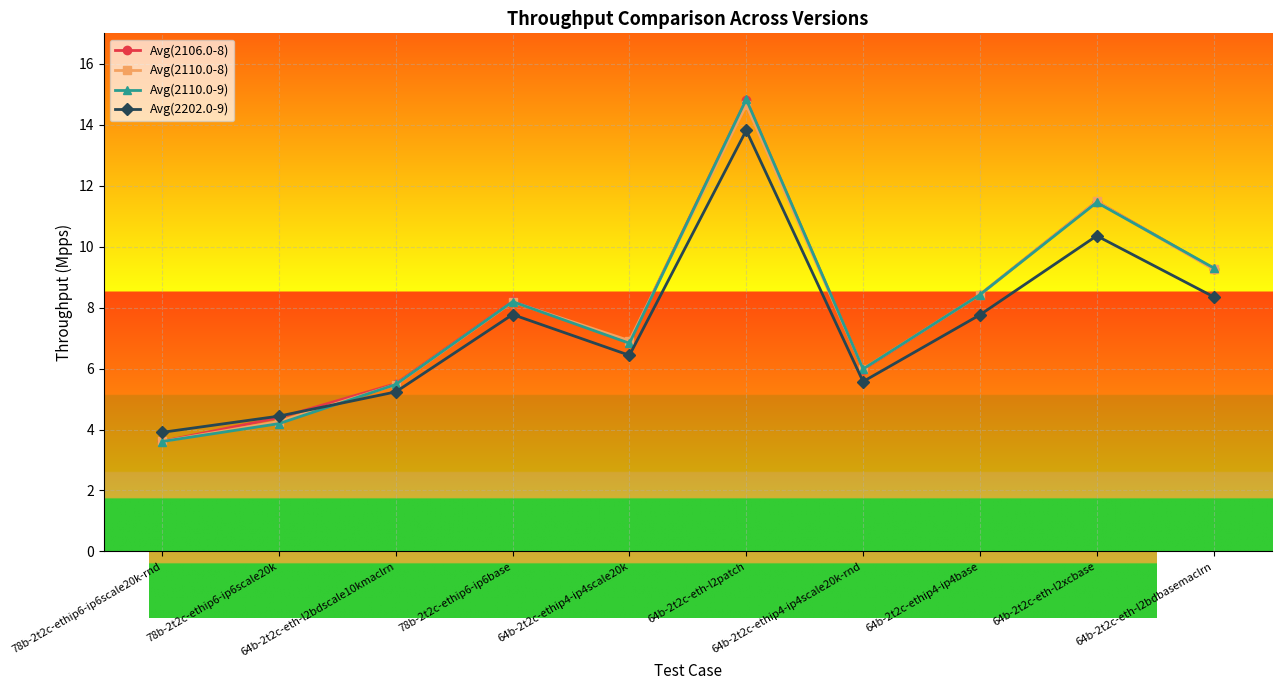

True or false: Avg(2110.0-9) and Avg(2202.0-9) cross at least once.

True